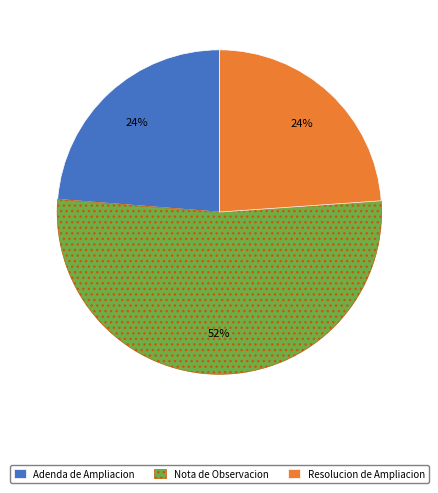

Combined, do Adenda de Ampliacion and Nota de Observacion account for over 50%?

Yes